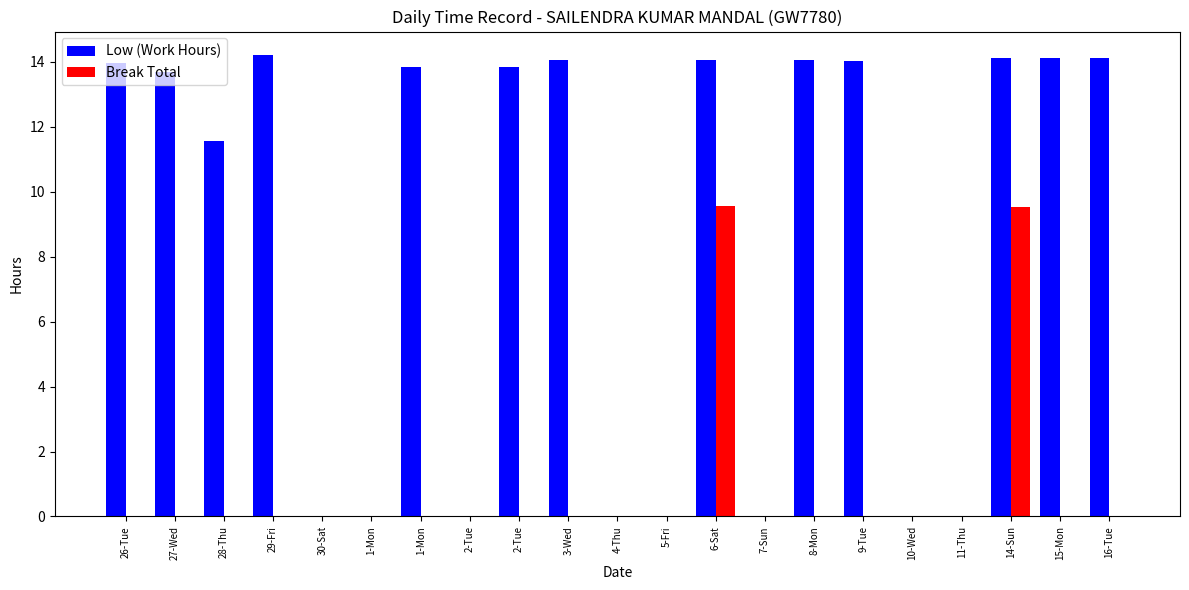

Count the number of data series in this chart.

2